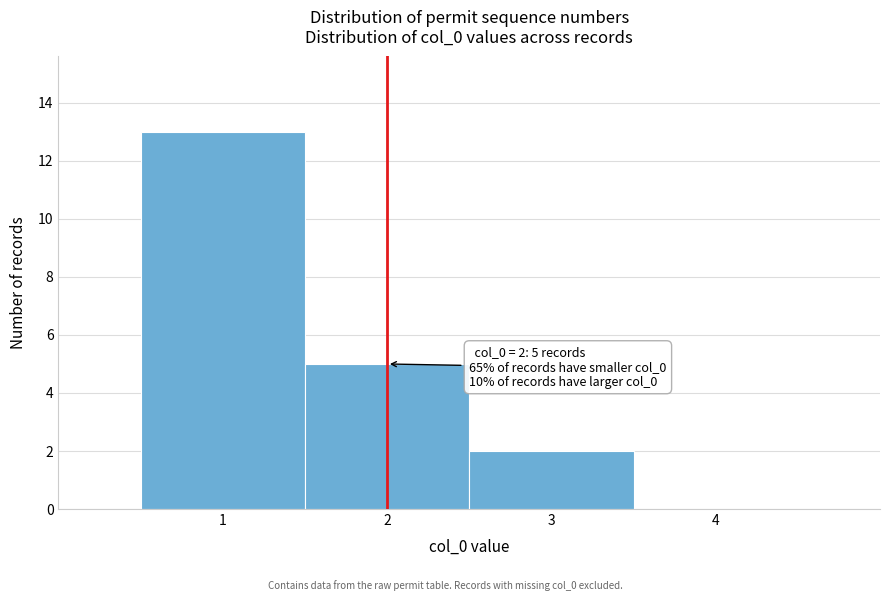

Which range on the x-axis has the tallest bar?

0.5 to 1.5